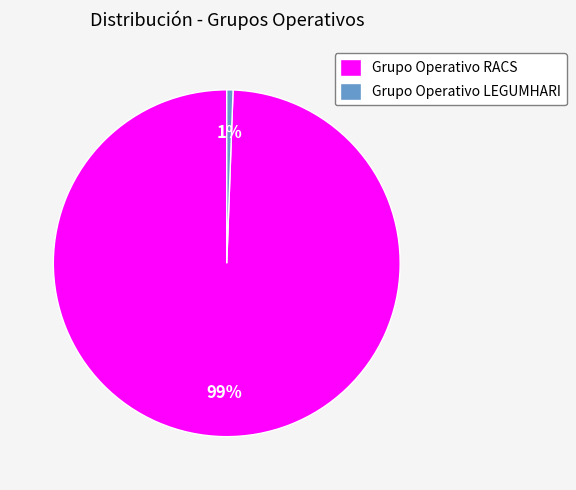

To the nearest percent, what is the average slice percentage?

50%